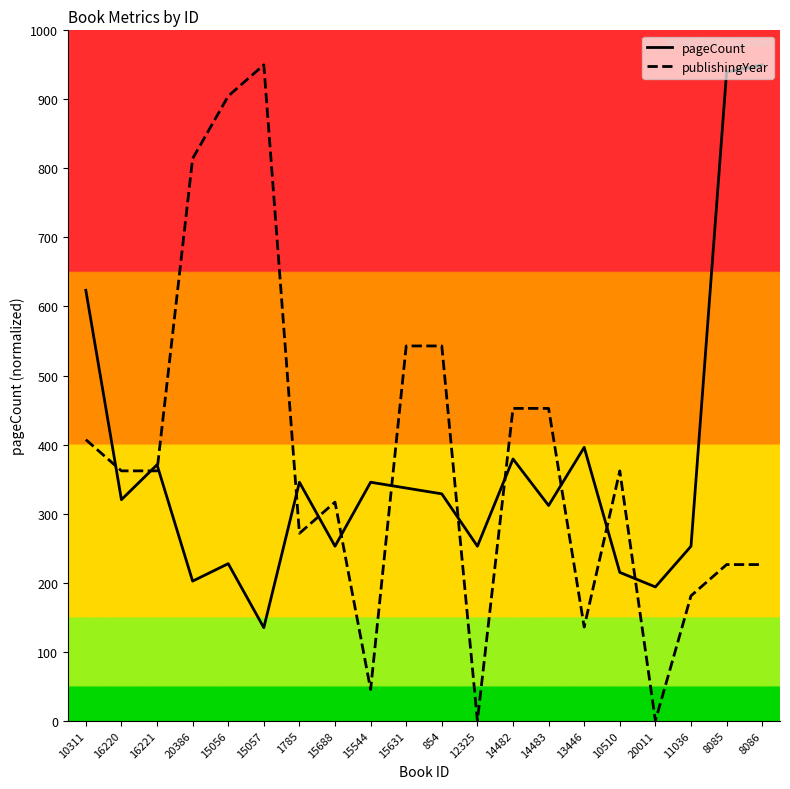

How many values in the pageCount series exceed 328?

10